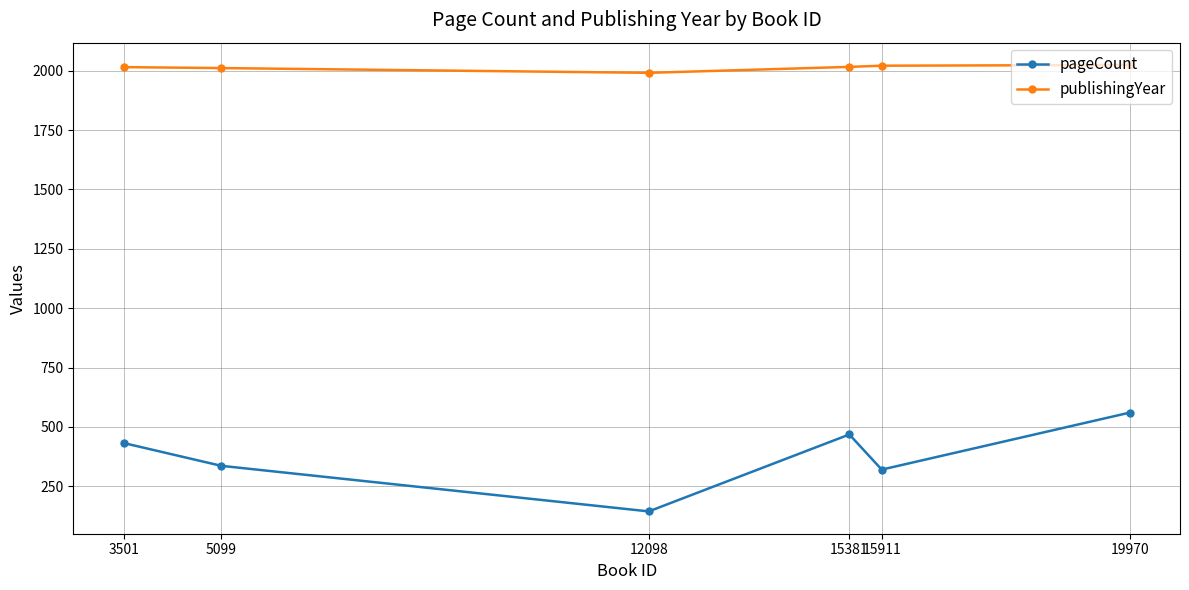

Rank the series at 19970 from highest to lowest value.

publishingYear, pageCount